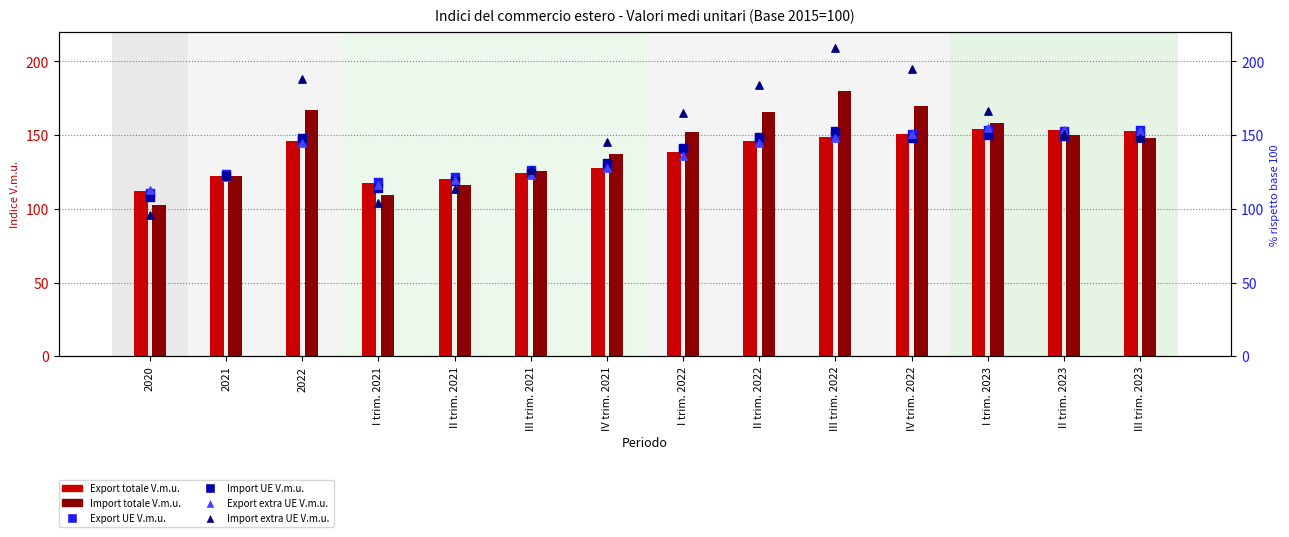

What are all the series names shown in the legend?

Export totale V.m.u., Import totale V.m.u., Export UE V.m.u., Import UE V.m.u., Export extra UE V.m.u., Import extra UE V.m.u.